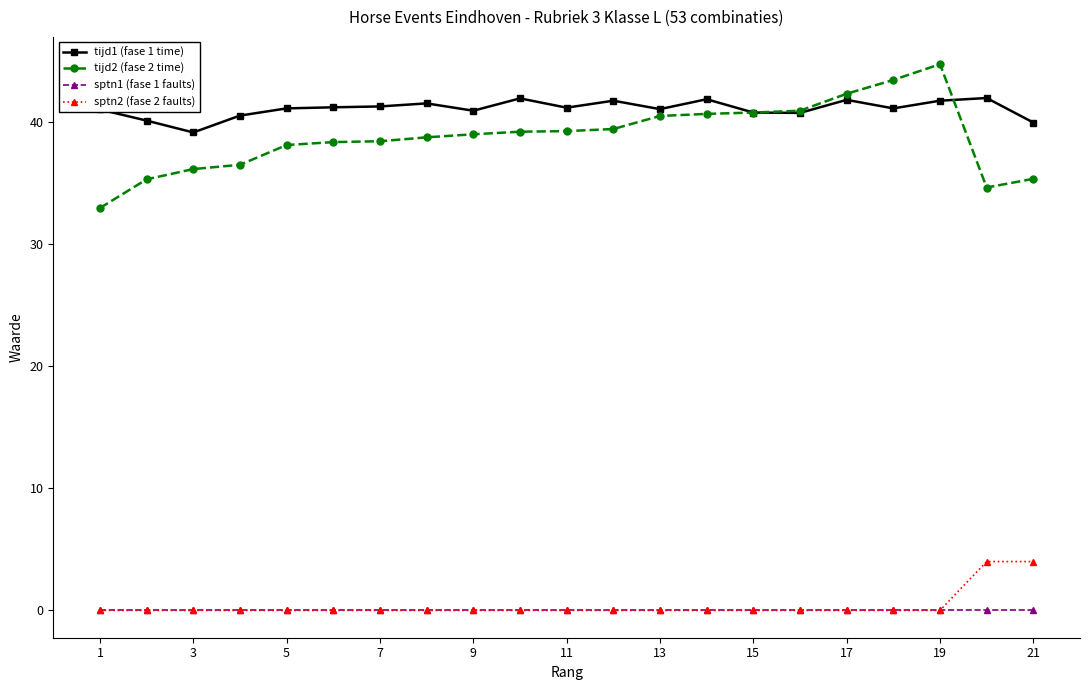

Count the number of categories in the chart.

21